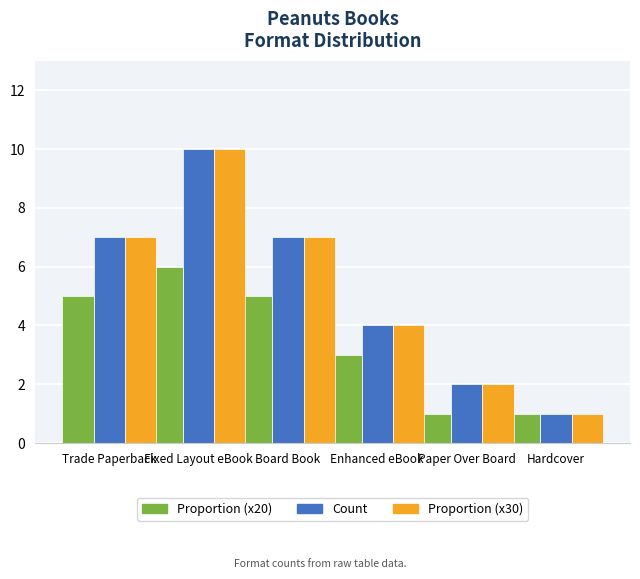

What is the label of the 4th bar from the right?

Board Book